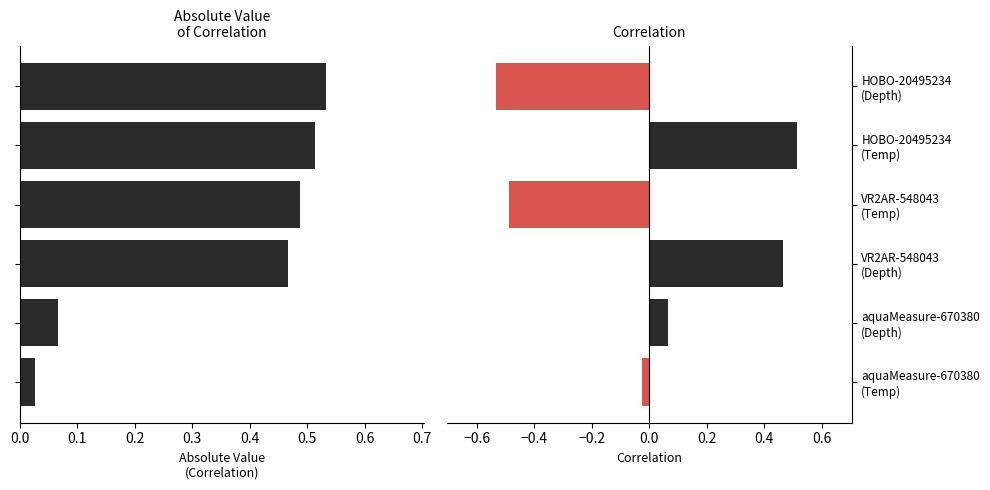

Which has a higher value, aquaMeasure-670380 (Depth) or HOBO-20495234 (Temp)?

HOBO-20495234 (Temp)